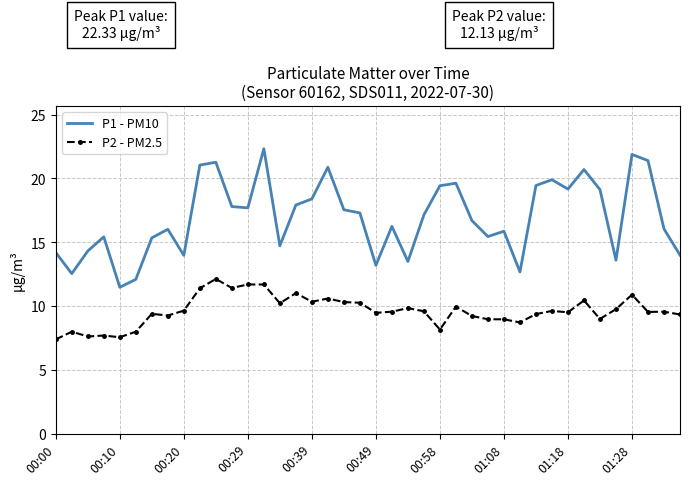

Which series has the widest spread of values?

P1 - PM10